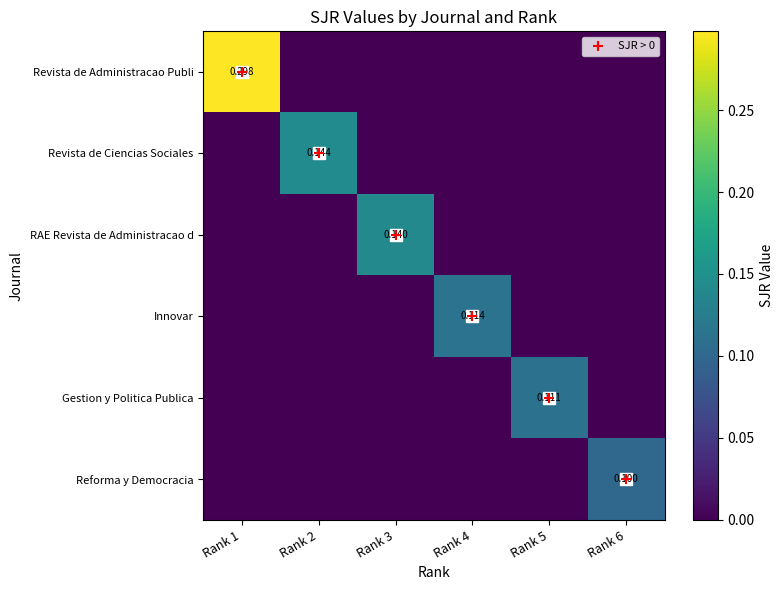

The value of Reforma y Democracia at Rank 5 is 0.0. True or false?

True